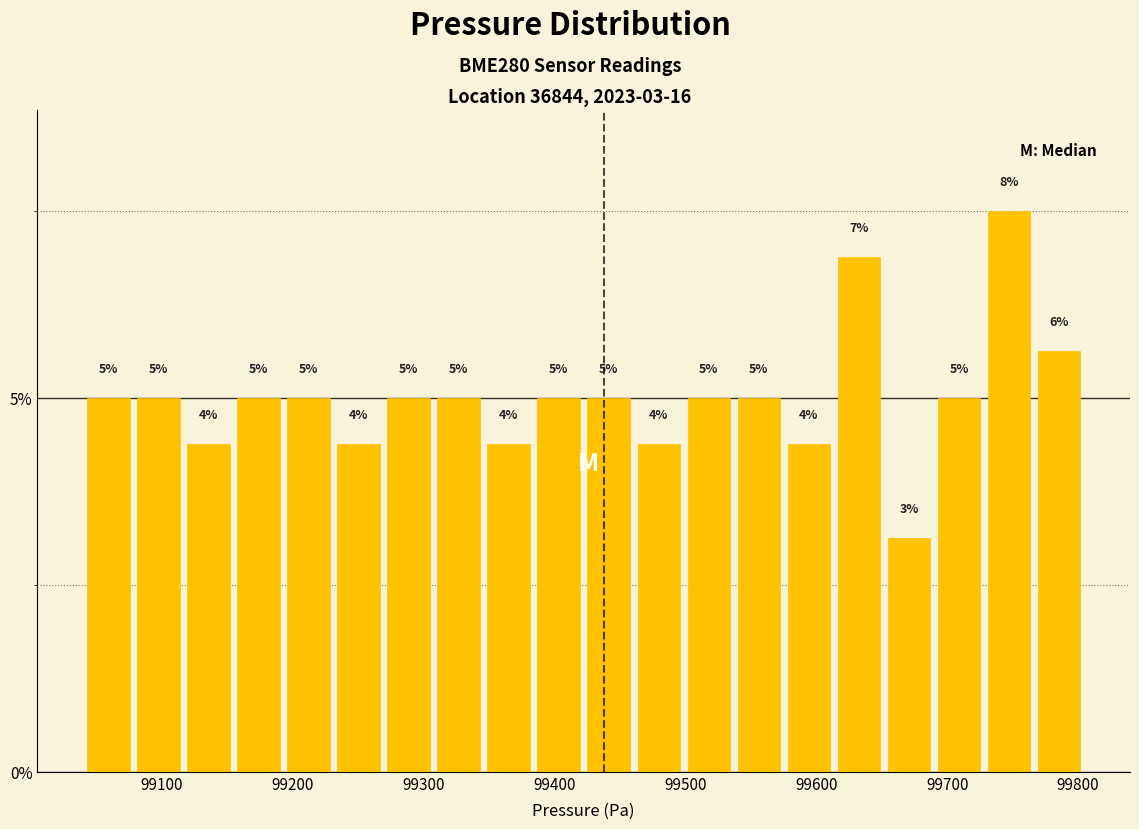

Read against the x-axis, roughly where is the centre of the tallest bar?

99750